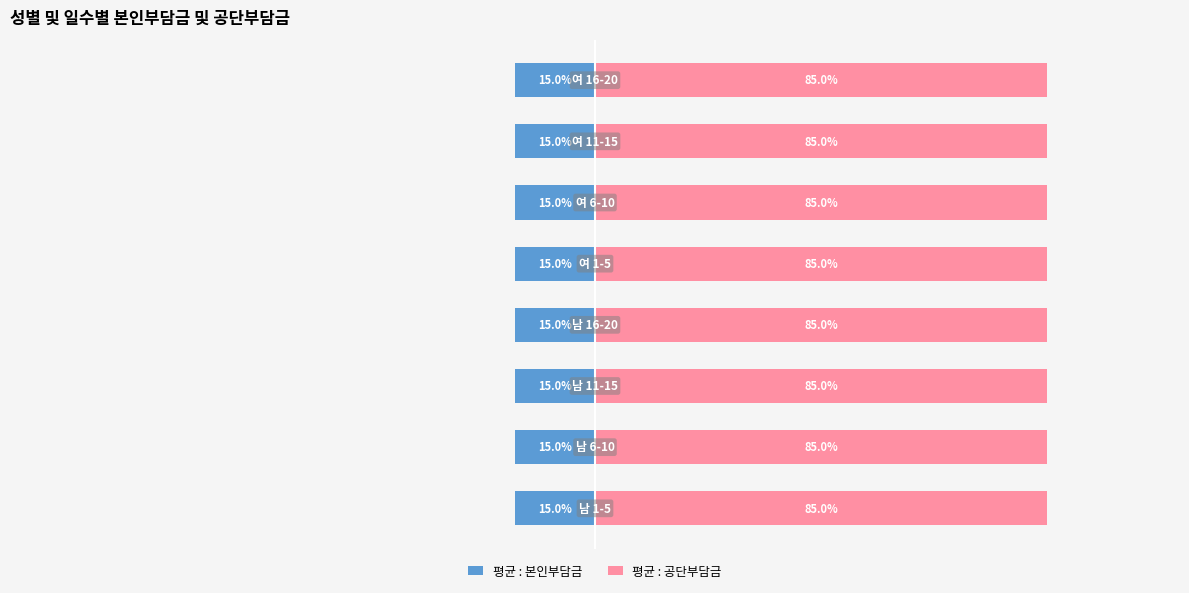

What is the approximate value of 평균 : 본인부담금 at 1?

-15.0